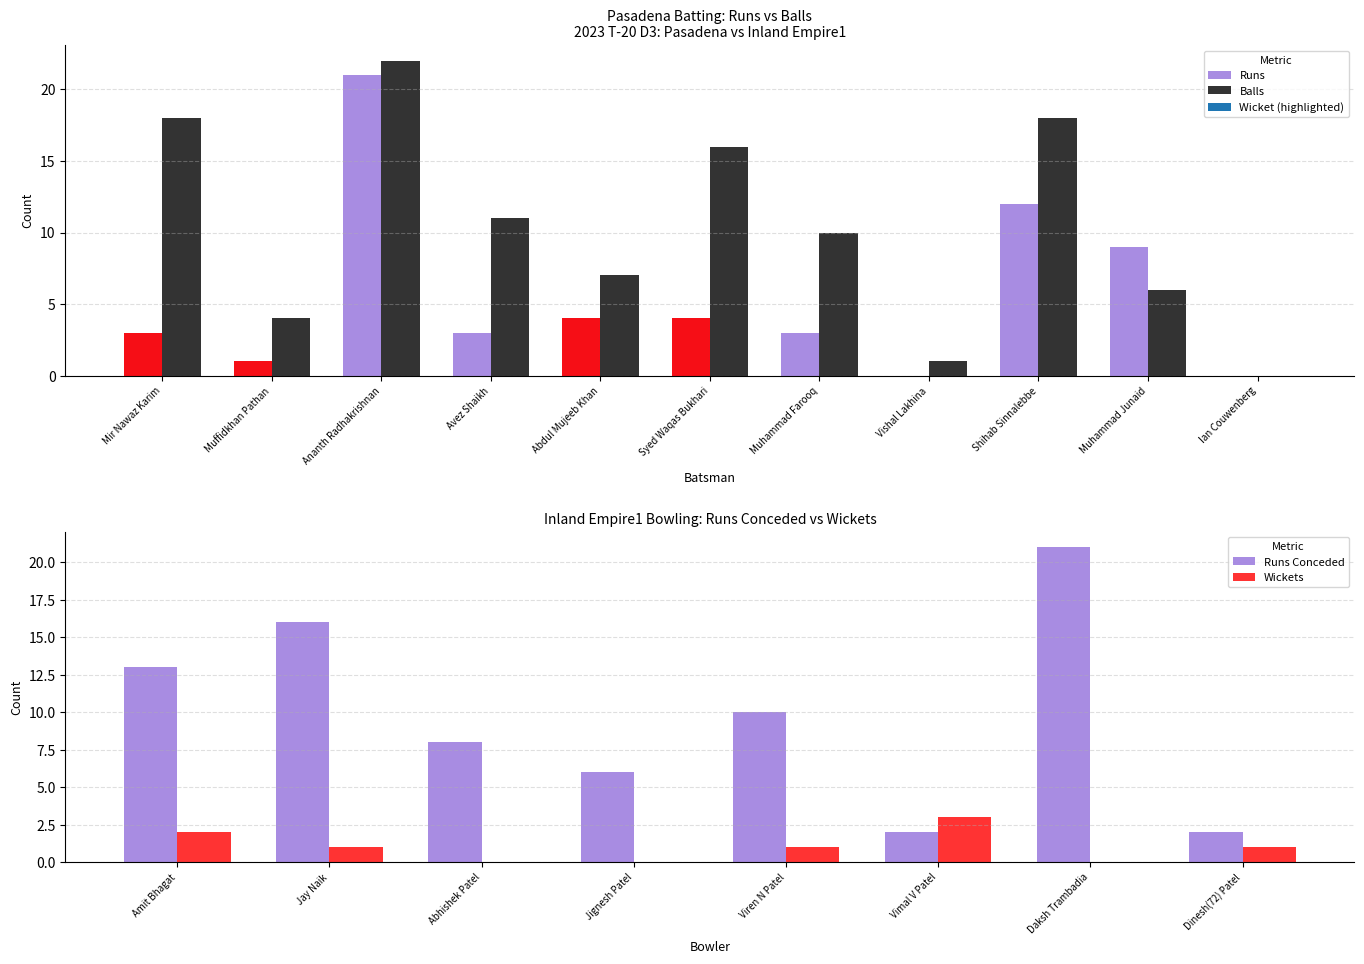

True or false: the data shows 0 at Vishal Lakhina.

True